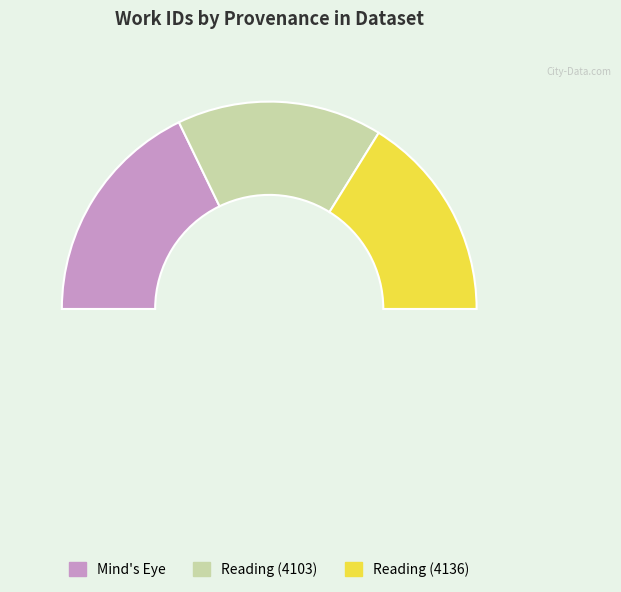

How many segments does this pie chart have?

3